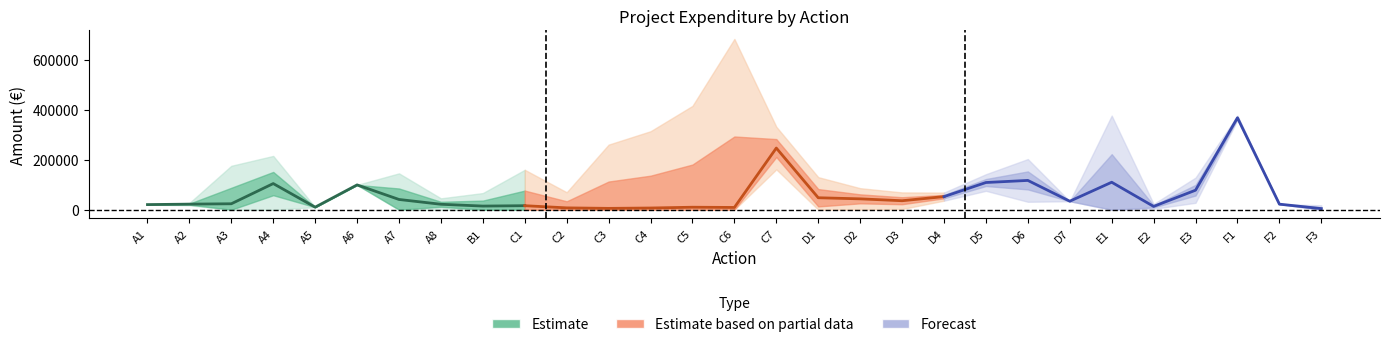

At how many categories does at least one series exceed 66118?

21